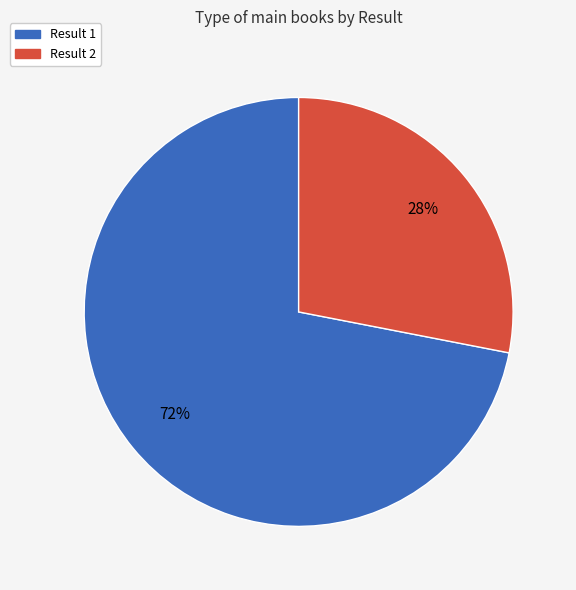

Is there a majority slice in this chart?

Yes